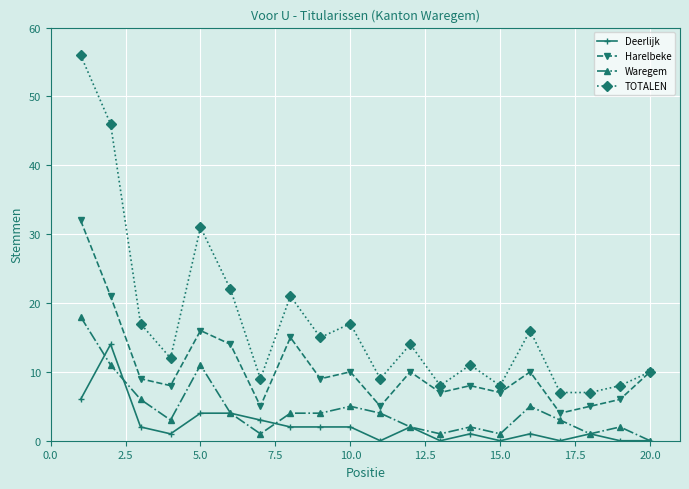

True or false: Harelbeke has more than 1 interior local peaks.

True